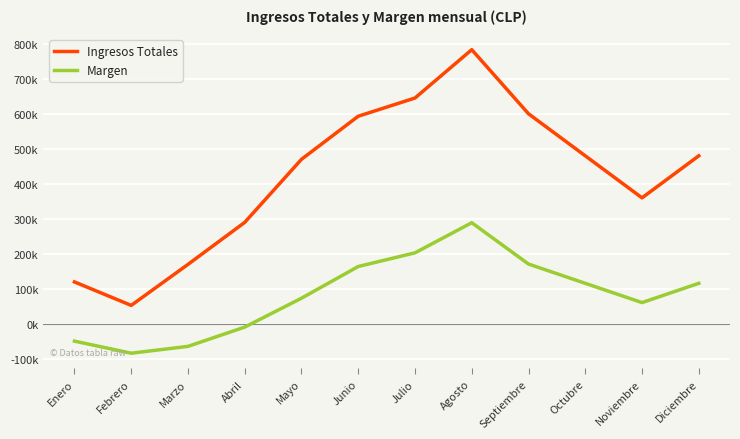

Does the chart have visible grid lines?

Yes